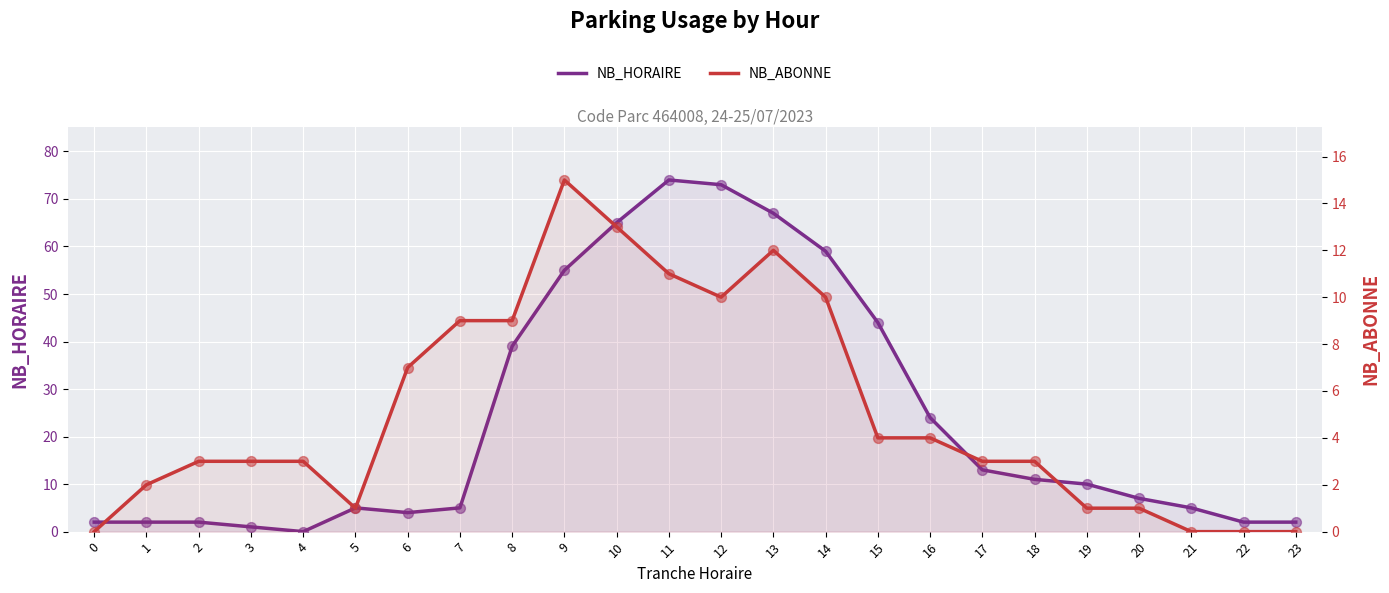

At how many categories does at least one series exceed 33?

8